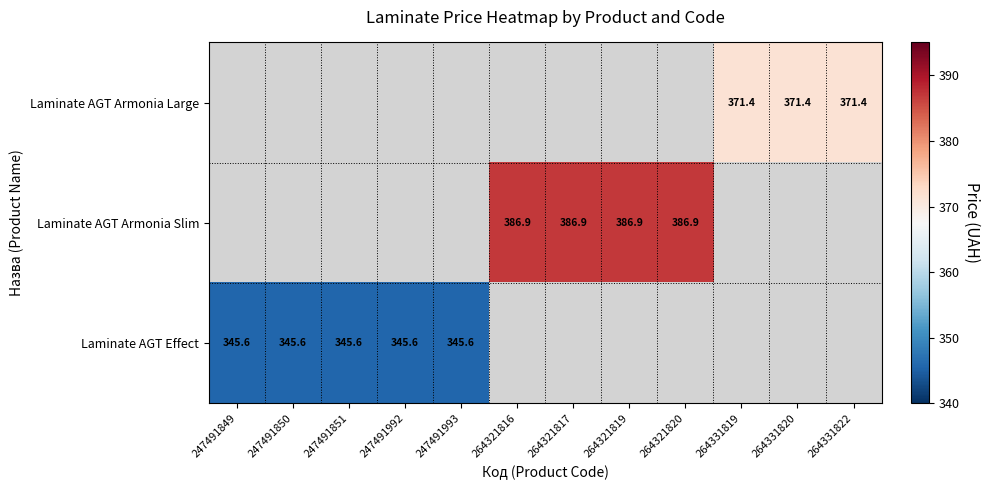

True or false: Laminate AGT Effect has a value of 345.6 at 247491851.

True